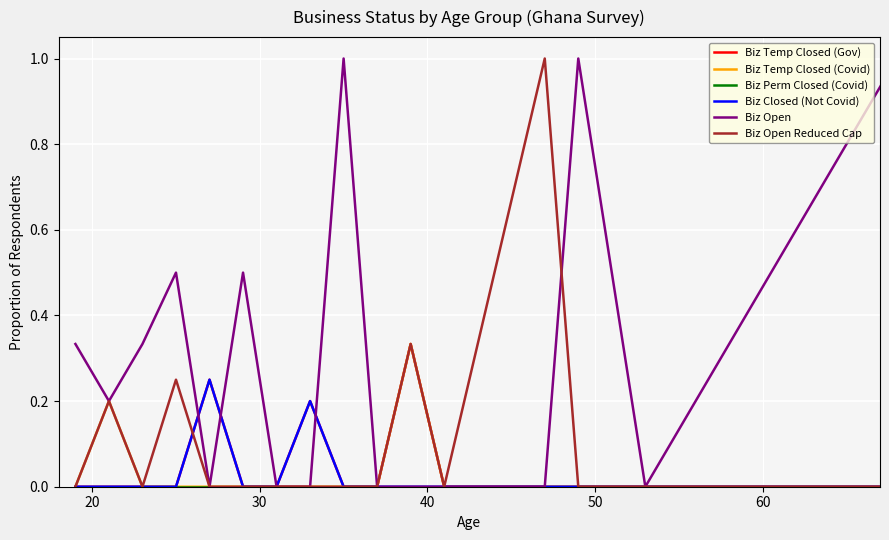

Which series has the largest total across all categories?

Biz Open